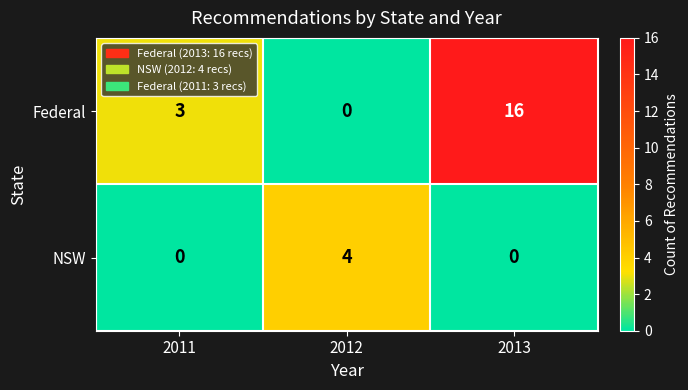

What is the difference between the maximum and minimum values in the Federal series?

16